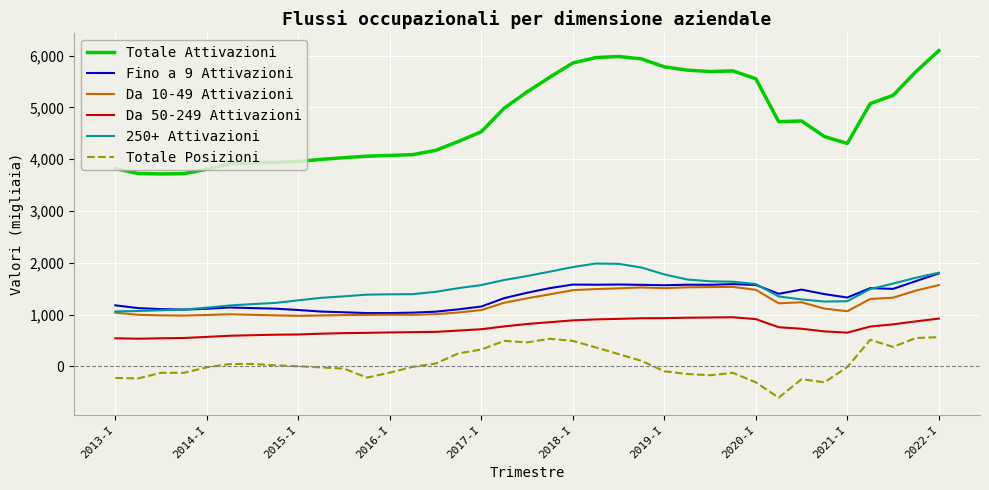

How many lines are shown in the chart?

6